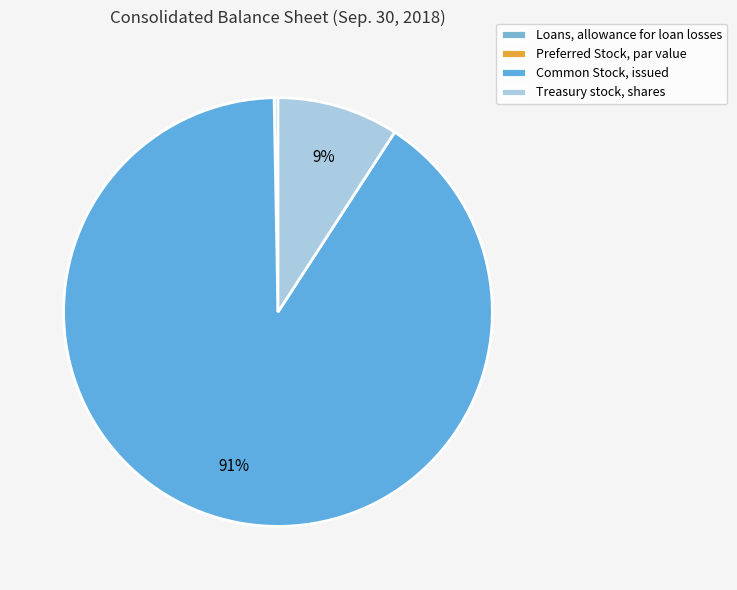

Do Treasury stock, shares and Preferred Stock, par value together represent more than half of the pie?

No